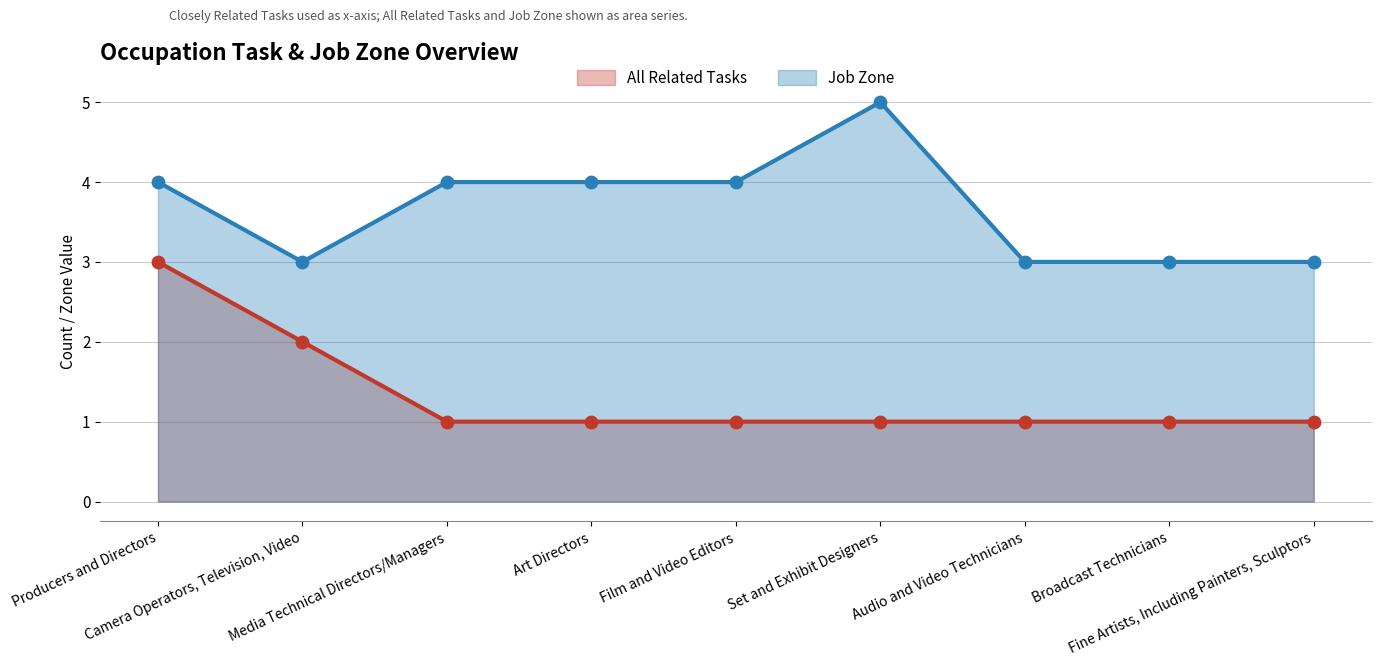

What is the total value across all series at Camera Operators, Television, Video?

5